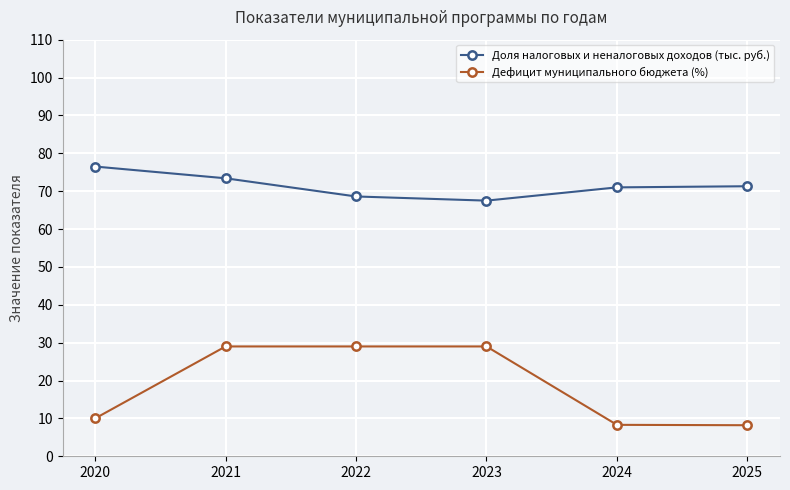

What is the total value across all series at 2024?

79.3